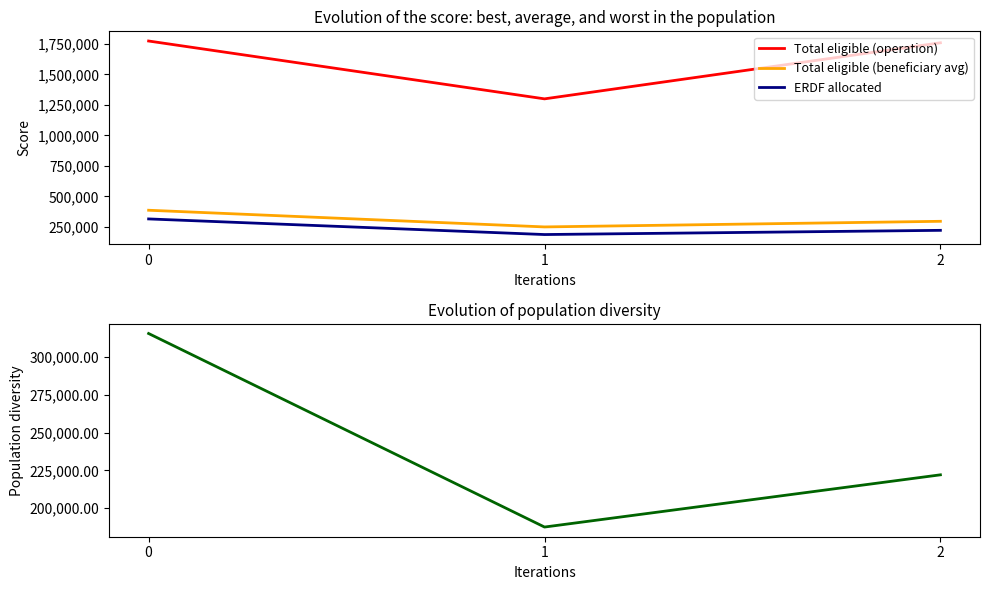

Reading left to right, transcribe all the data shown in this chart.

Total eligible (operation): 1774450.7	1300126.0	1759835.4
Total eligible (beneficiary avg): 386835.4	250046.4	296114.7
ERDF allocated: 315576.4	187534.8	222086.0
ERDF allocated to beneficiary: 315576.4	187534.8	222086.0